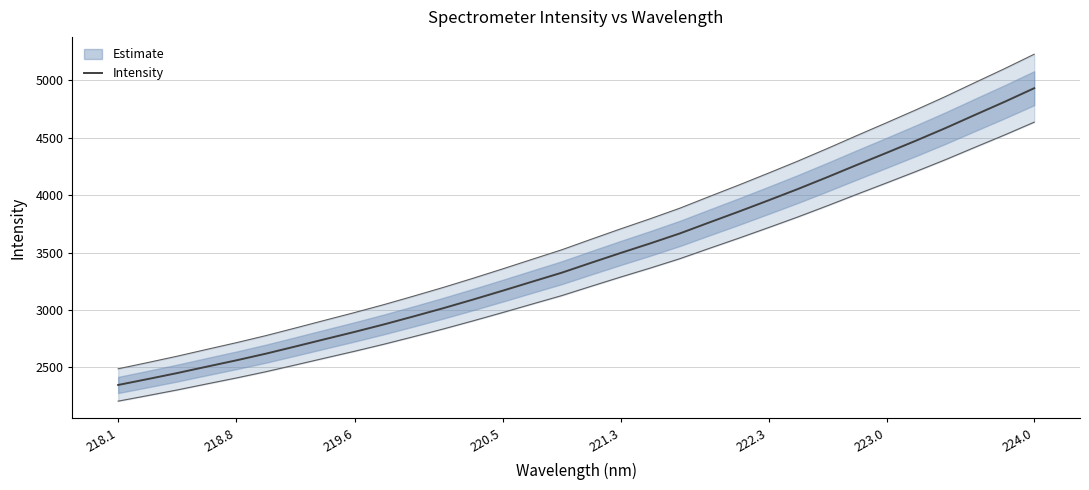

At which label does Intensity reach its peak?

224.0